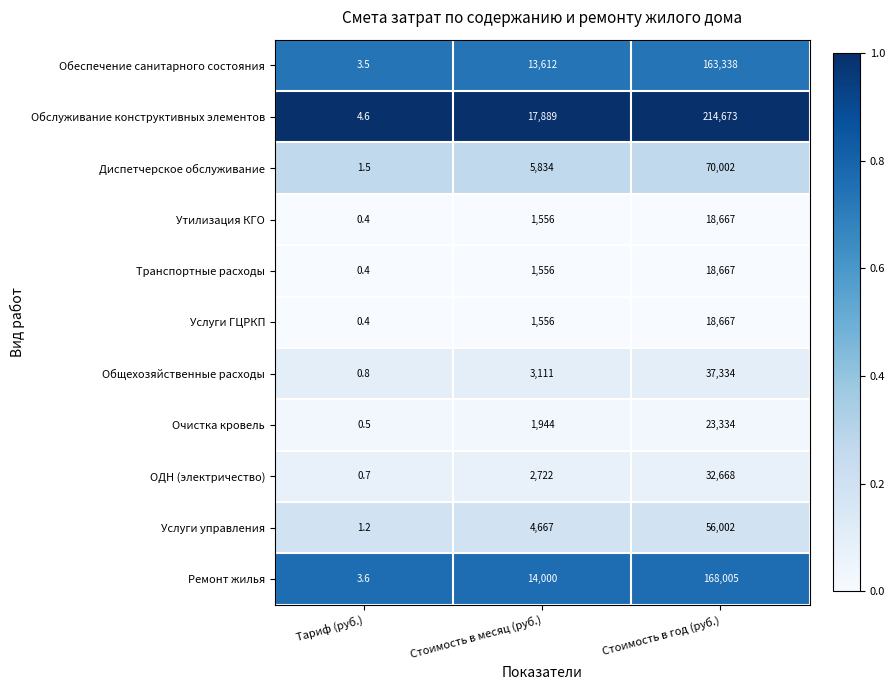

Is it true that Ремонт жилья equals 228267.3 at Стоимость в год (руб.)?

False